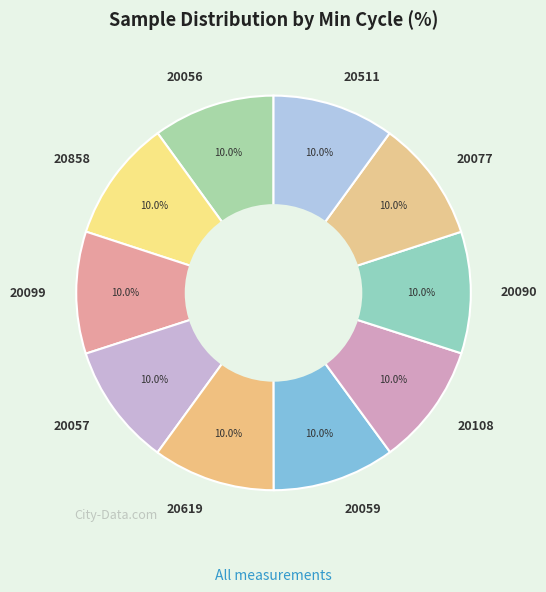

What percentage is NOT represented by 20108?

90.0%